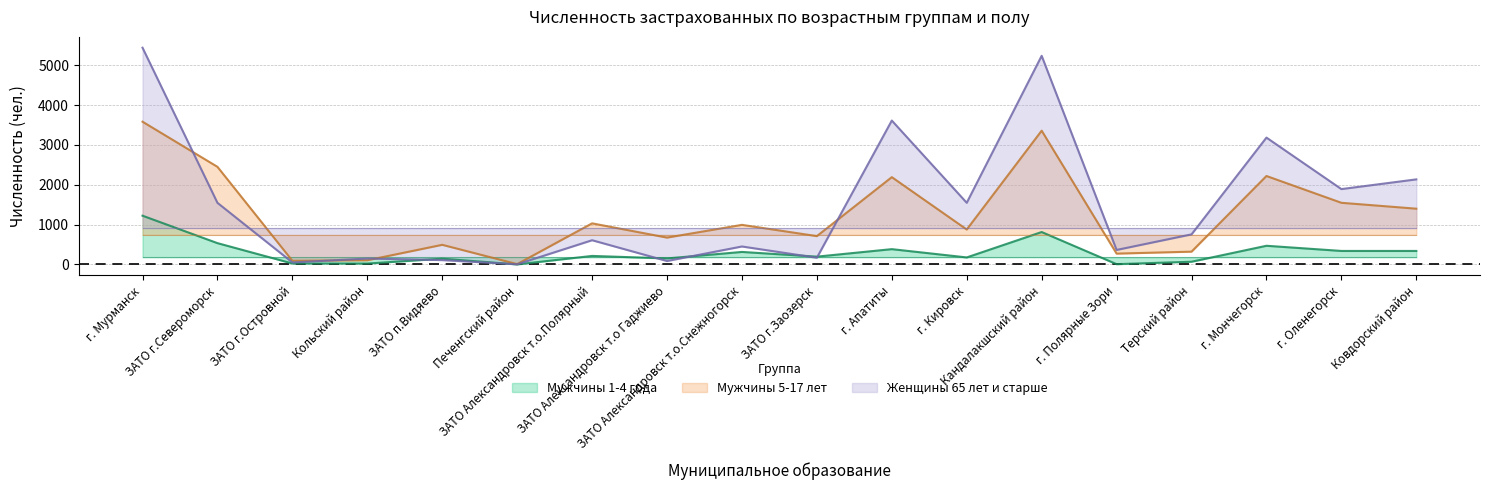

What is the lowest value of the Женщины 65 лет и старше series?

4